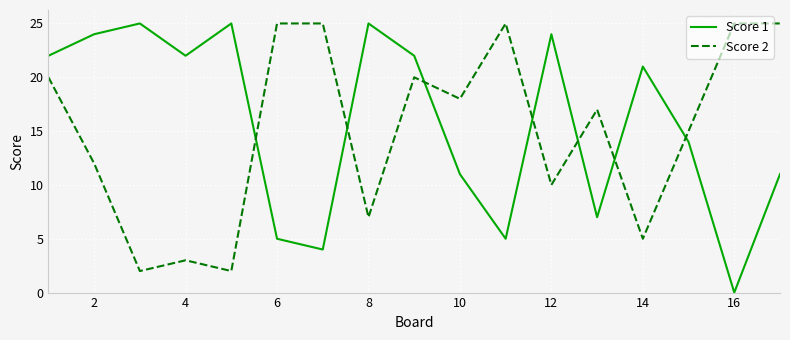

True or false: Score 2 and Score 1 cross at least once.

True